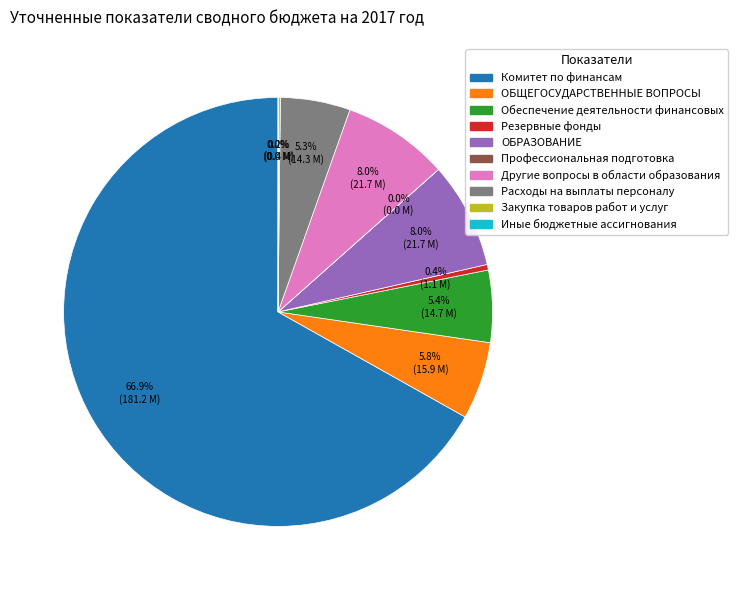

Which category has the biggest portion of the pie?

Комитет по финансам